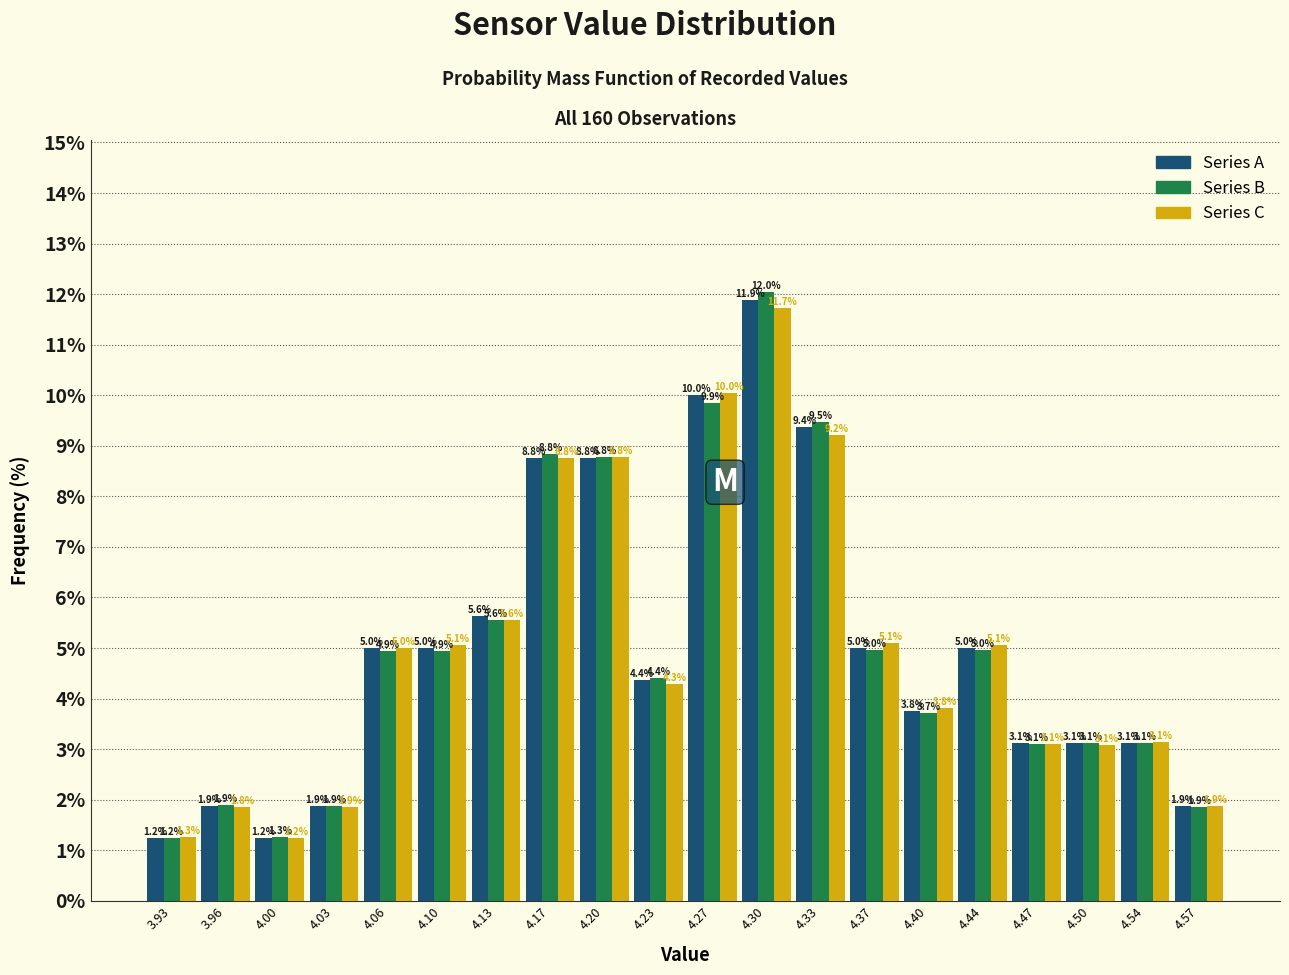

Reading left to right, transcribe this chart: for each range on the x-axis, give the height of each series' bar. The bar edges are not printed on the chart, so give them approximately, as read against the axis.

3.910 to 3.944: Series A=1.2	Series B=1.2	Series C=1.3
3.944 to 3.978: Series A=1.9	Series B=1.9	Series C=1.8
3.978 to 4.012: Series A=1.2	Series B=1.3	Series C=1.2
4.012 to 4.046: Series A=1.9	Series B=1.9	Series C=1.9
4.046 to 4.080: Series A=5.0	Series B=4.9	Series C=5.0
4.080 to 4.114: Series A=5.0	Series B=4.9	Series C=5.1
4.114 to 4.148: Series A=5.6	Series B=5.6	Series C=5.6
4.148 to 4.182: Series A=8.8	Series B=8.8	Series C=8.8
4.182 to 4.216: Series A=8.8	Series B=8.8	Series C=8.8
4.216 to 4.250: Series A=4.4	Series B=4.4	Series C=4.3
4.250 to 4.284: Series A=10.0	Series B=9.9	Series C=10.0
4.284 to 4.318: Series A=11.9	Series B=12.0	Series C=11.7
4.318 to 4.352: Series A=9.4	Series B=9.5	Series C=9.2
4.352 to 4.386: Series A=5.0	Series B=5.0	Series C=5.1
4.386 to 4.420: Series A=3.8	Series B=3.7	Series C=3.8
4.420 to 4.454: Series A=5.0	Series B=5.0	Series C=5.1
4.454 to 4.488: Series A=3.1	Series B=3.1	Series C=3.1
4.488 to 4.522: Series A=3.1	Series B=3.1	Series C=3.1
4.522 to 4.556: Series A=3.1	Series B=3.1	Series C=3.1
4.556 to 4.590: Series A=1.9	Series B=1.9	Series C=1.9